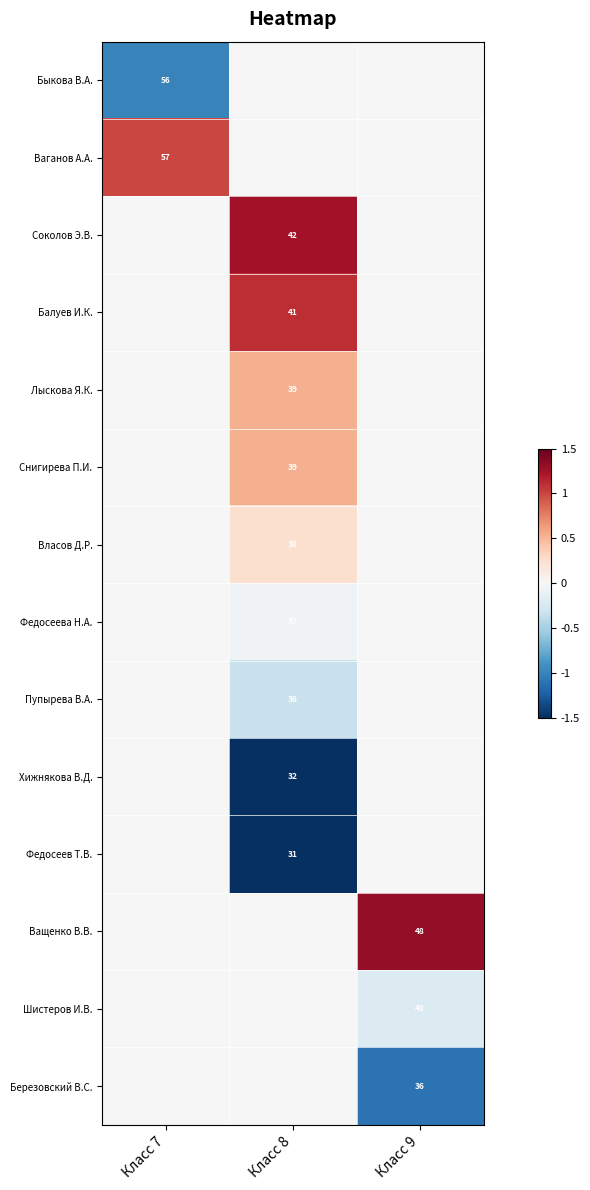

What is the smallest value displayed?

-1.8